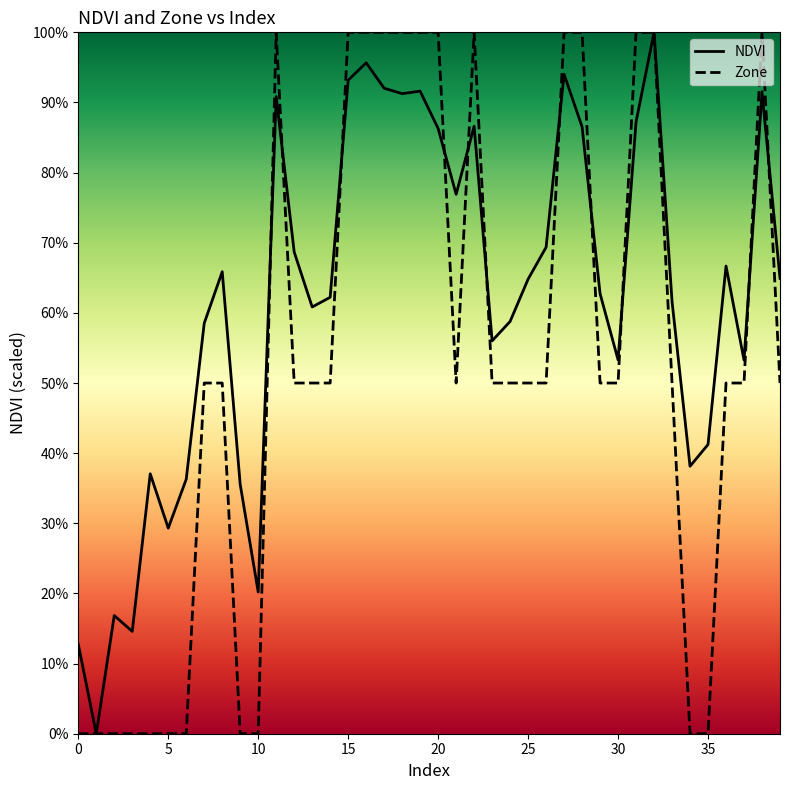

What is the label of the 31st point from the left?

30